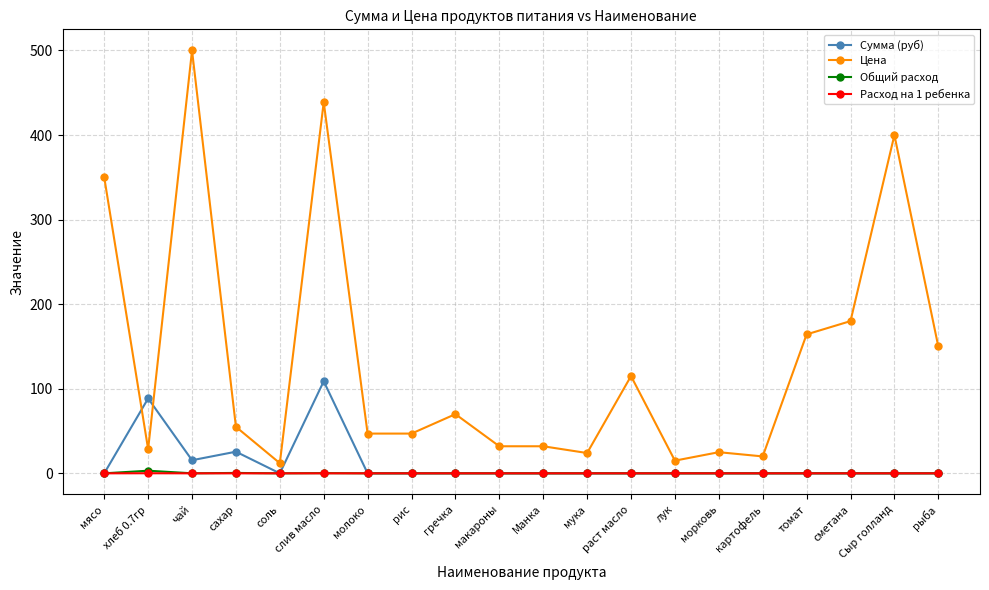

Where is the first local minimum for Цена?

хлеб 0.7гр